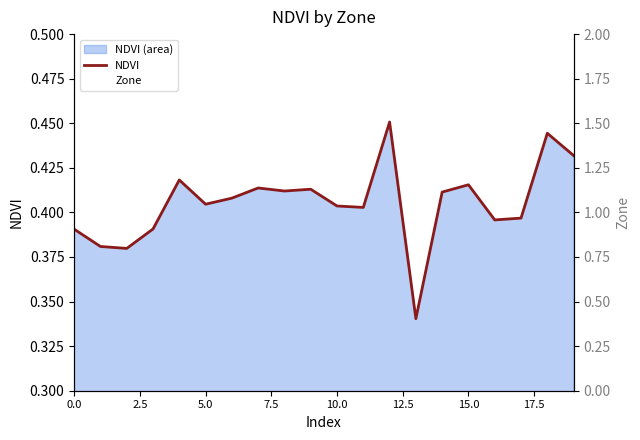

What is the sum of the values at 14 and 17?

0.8